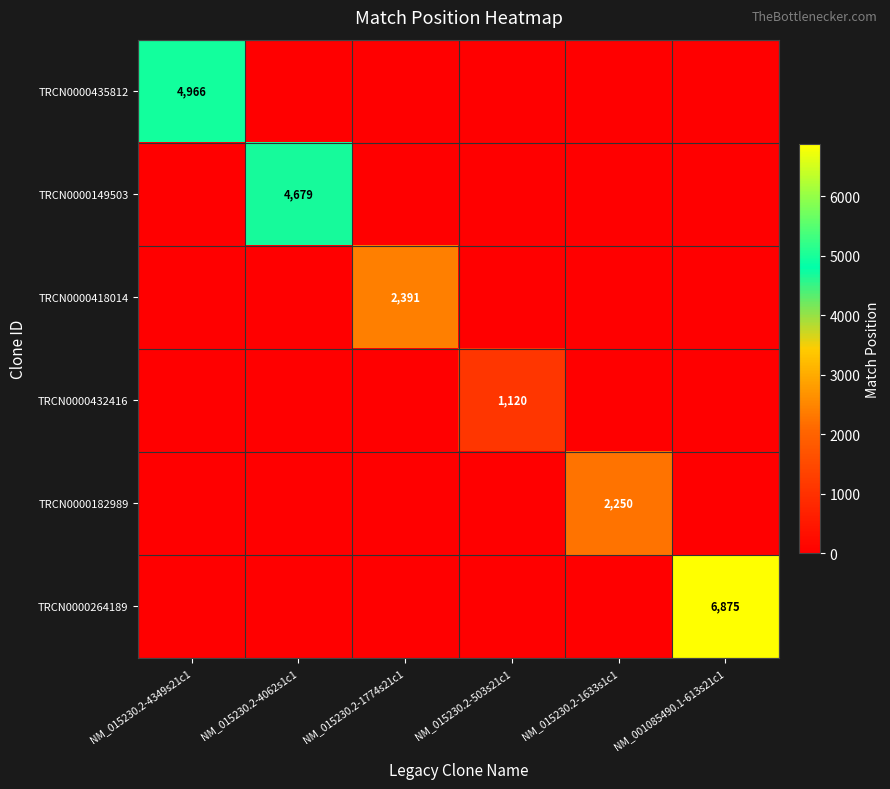

The TRCN0000432416 series shows 1120 at NM_015230.2-503s21c1. True or false?

True